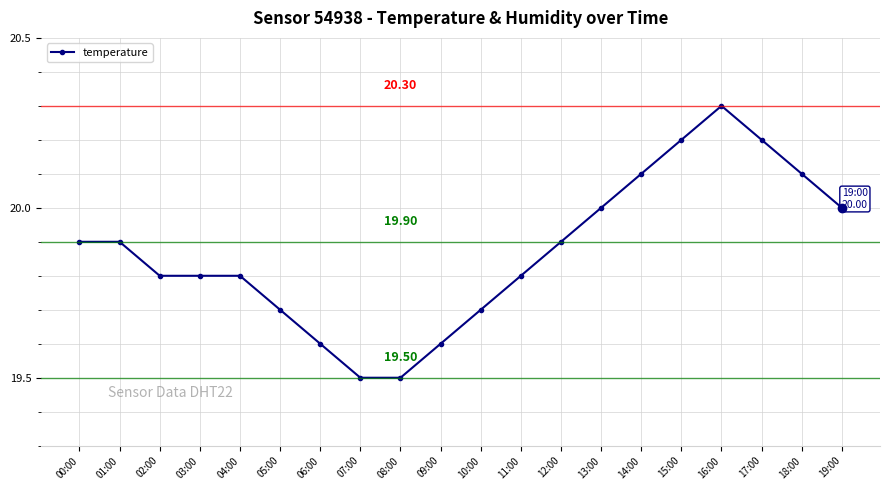

True or false: the data has more than 0 interior local peaks.

True